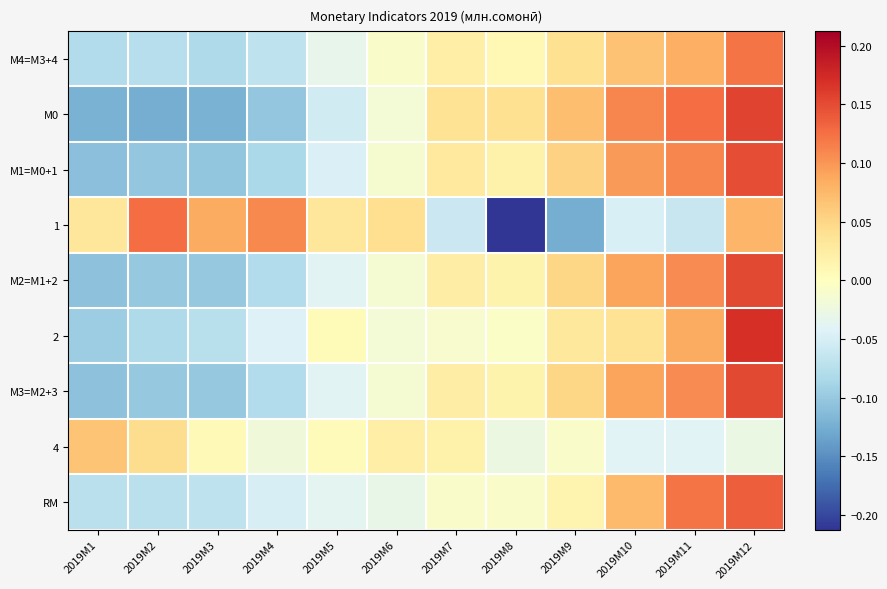

Count the number of data series in this chart.

9